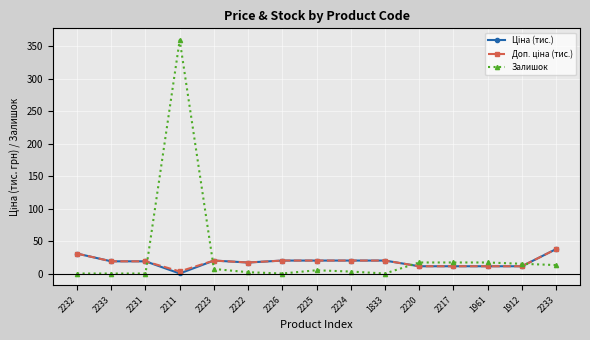

Count the number of data series in this chart.

3